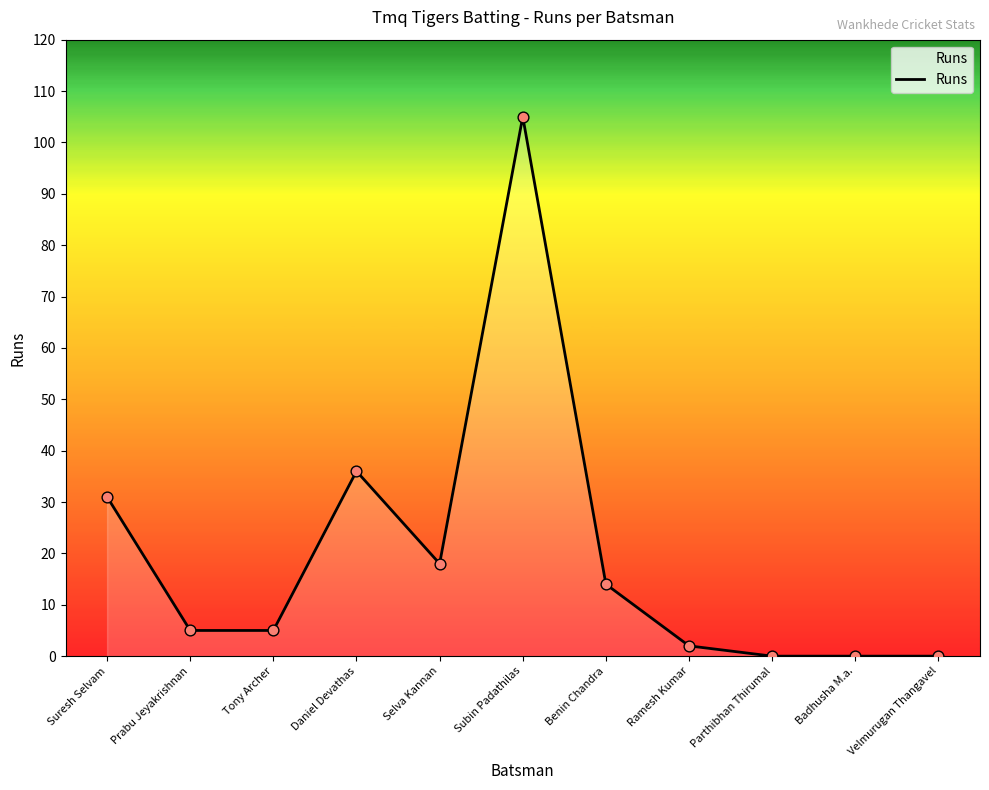

What is the change in value from Daniel Devathas to Benin Chandra?

-22